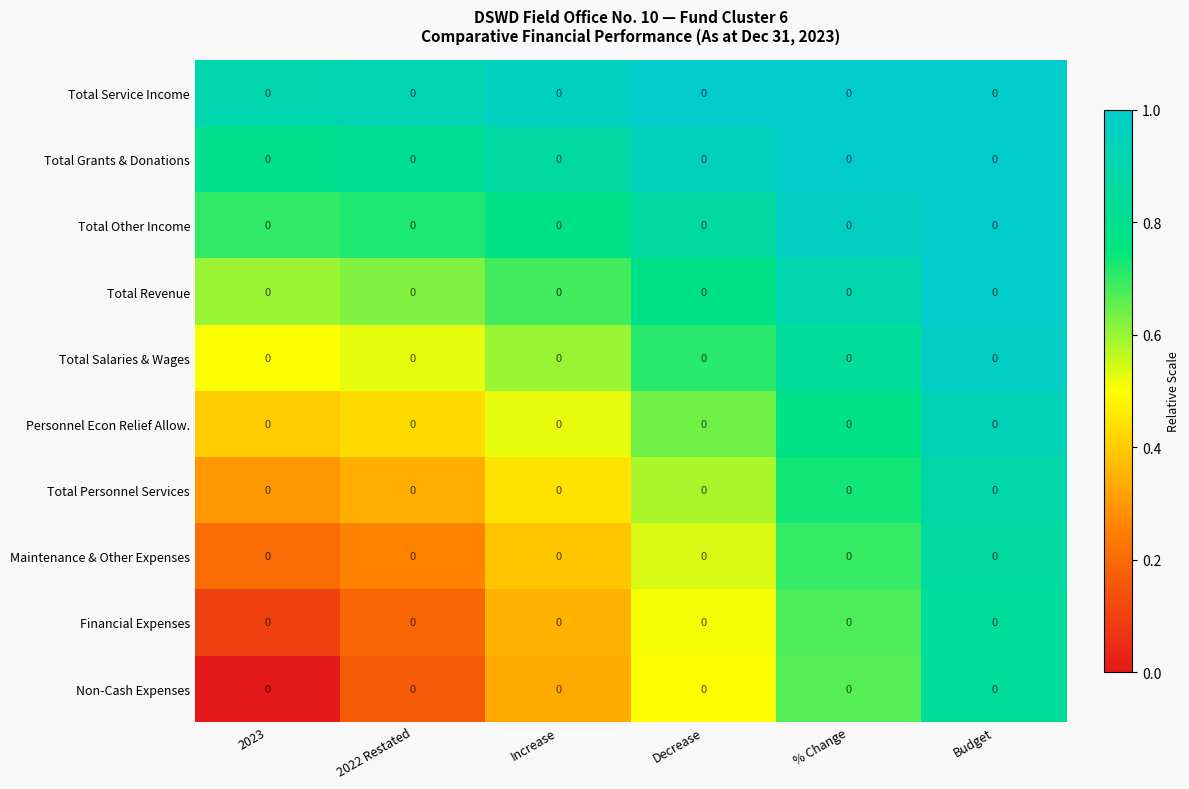

The Total Other Income series shows 1.6 at % Change. True or false?

False